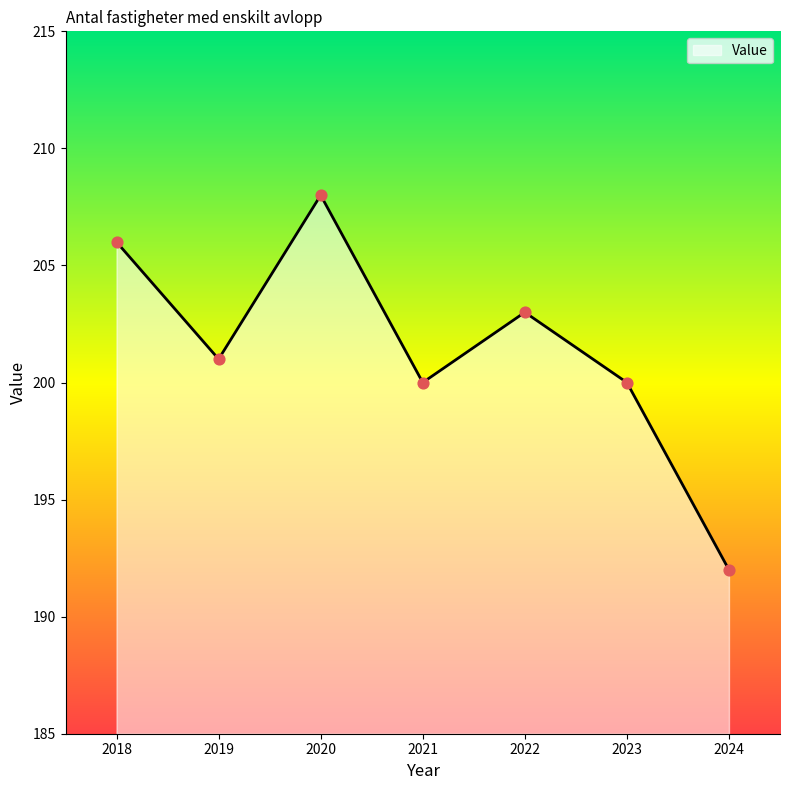

What is the change in value from 2019 to 2024?

-9